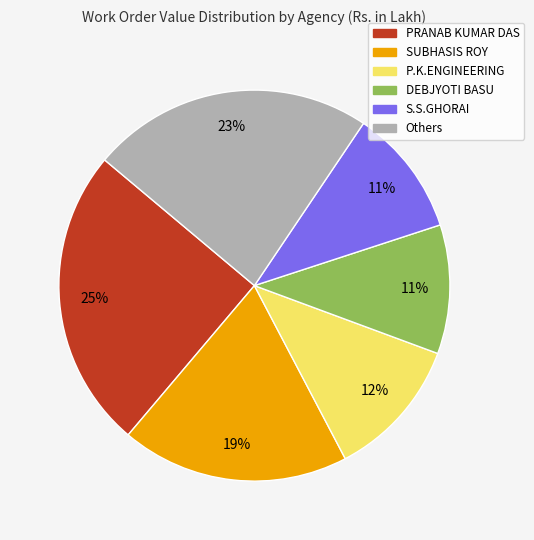

To the nearest percent, what is the average slice percentage?

17%